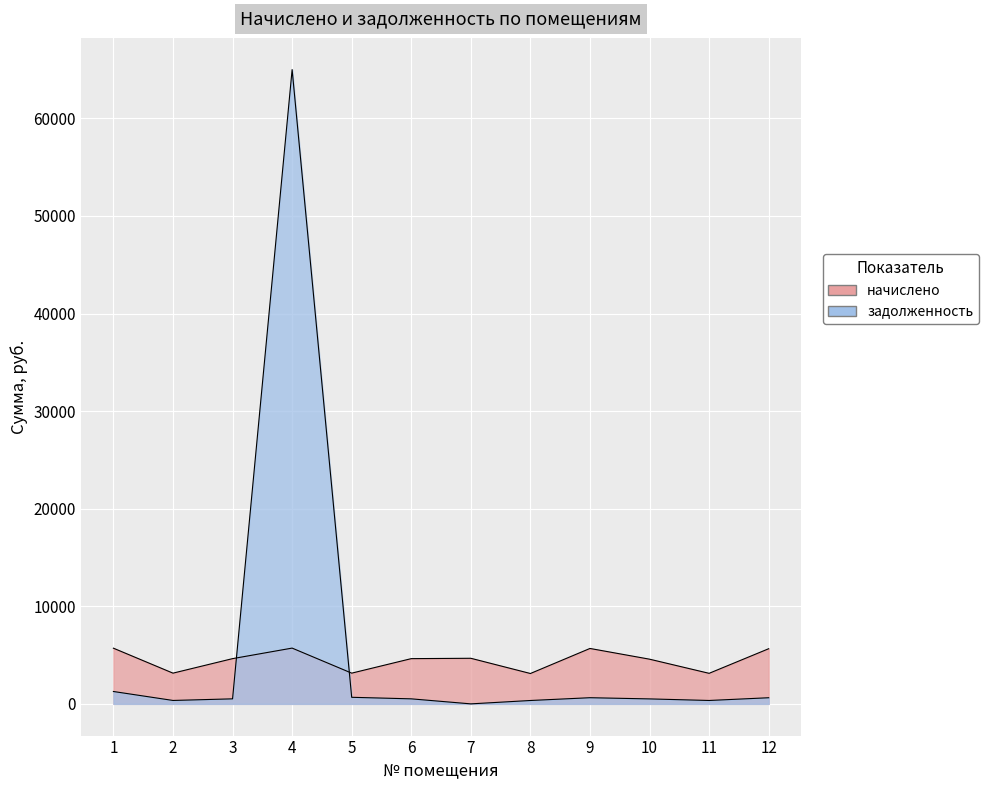

How many data points in задолженность are less than 515?

5